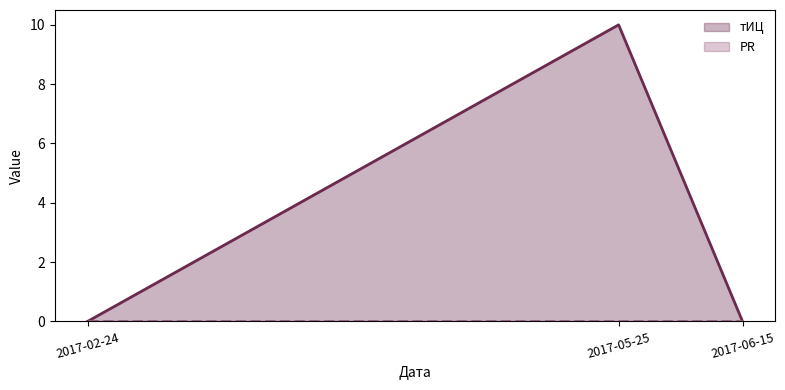

What is the difference between the maximum and minimum values in the тИЦ line series?

10